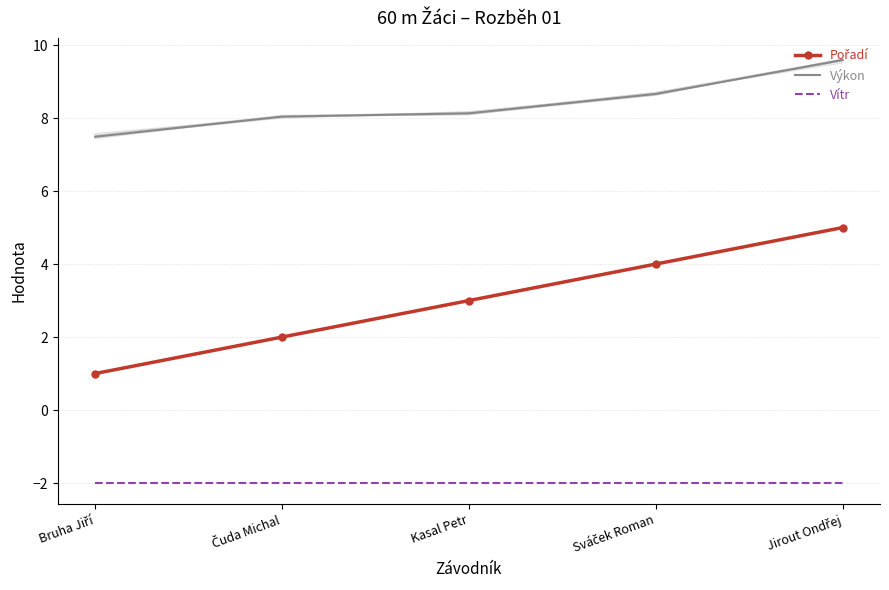

How many lines are shown in the chart?

3